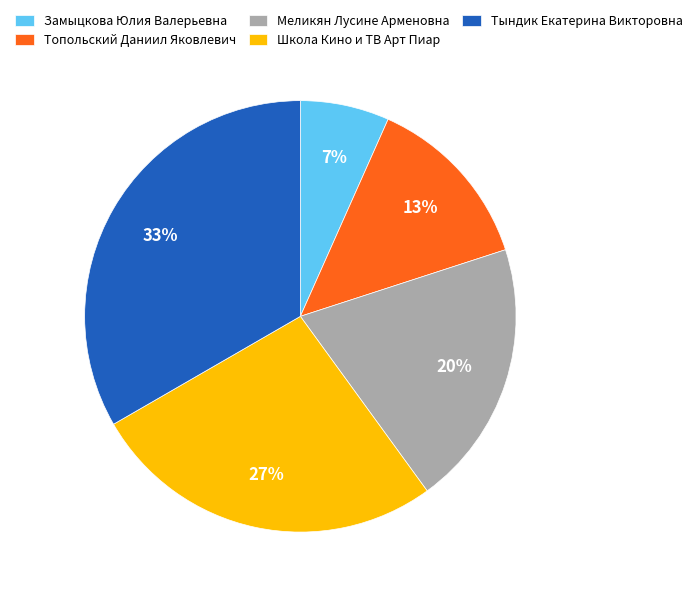

To the nearest percent, what is the combined percentage of Меликян Лусине Арменовна and Замыцкова Юлия Валерьевна?

27%